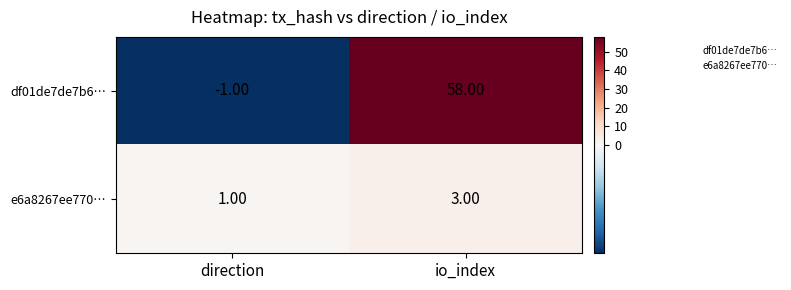

Which series has the largest range (max minus min)?

df01de7de7b6…